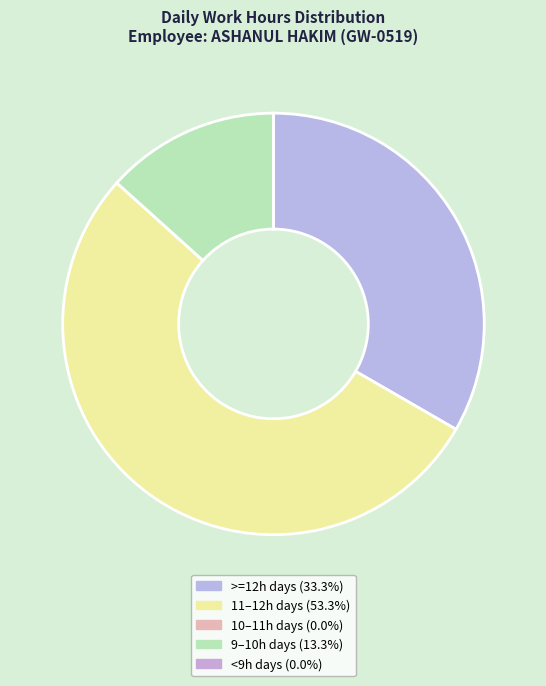

Does any single category account for the majority?

Yes